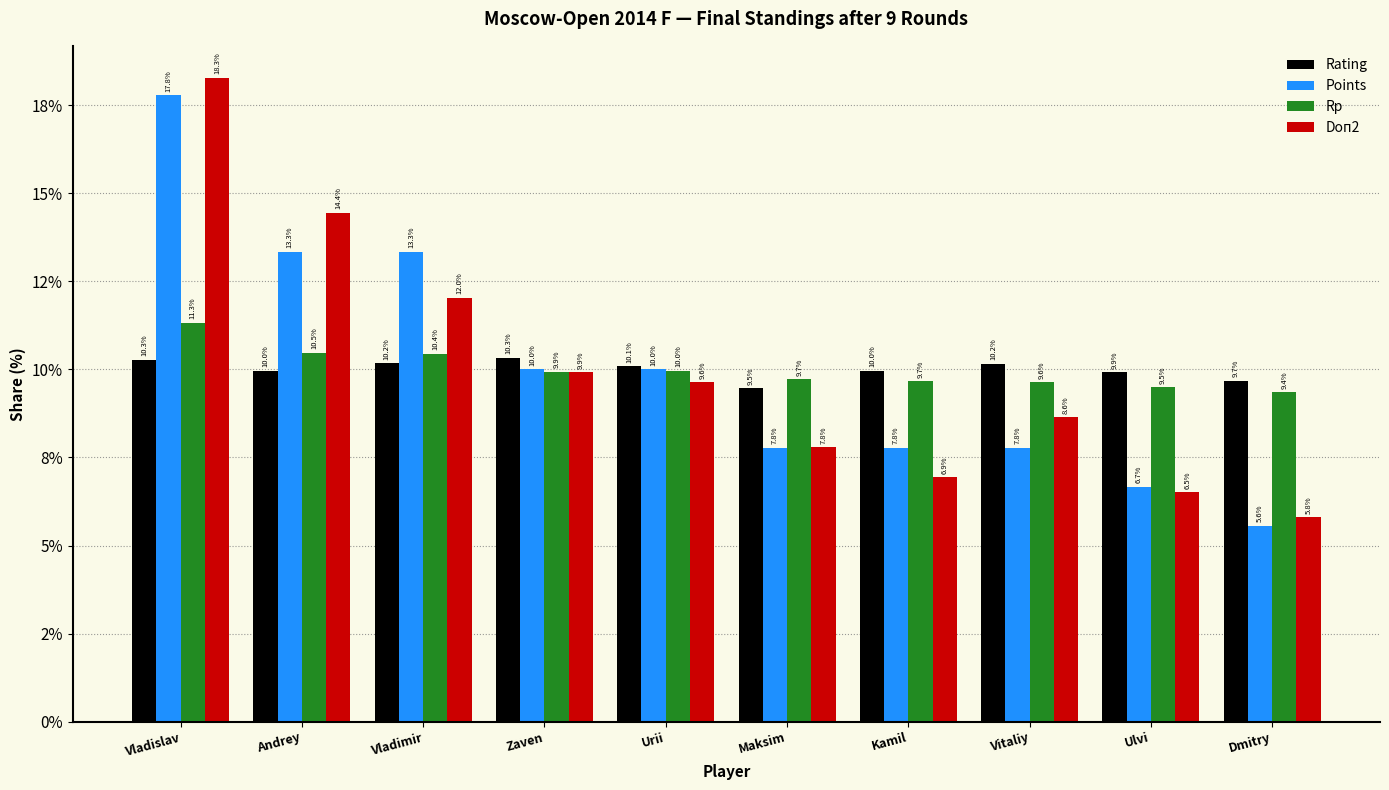

Are the bars grouped side by side (vs. stacked)?

Yes